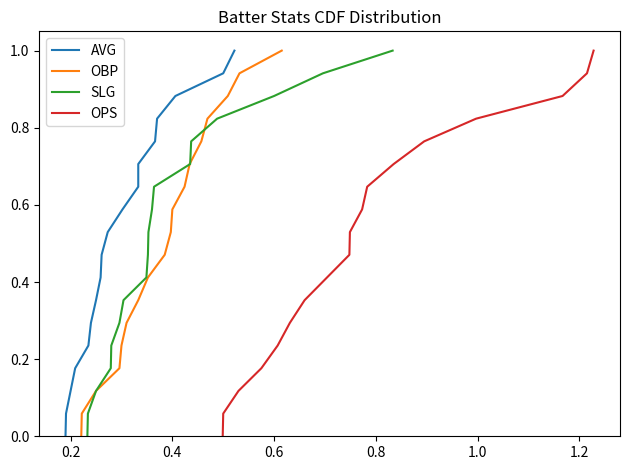

What is the highest value of the OBP series?

1.0